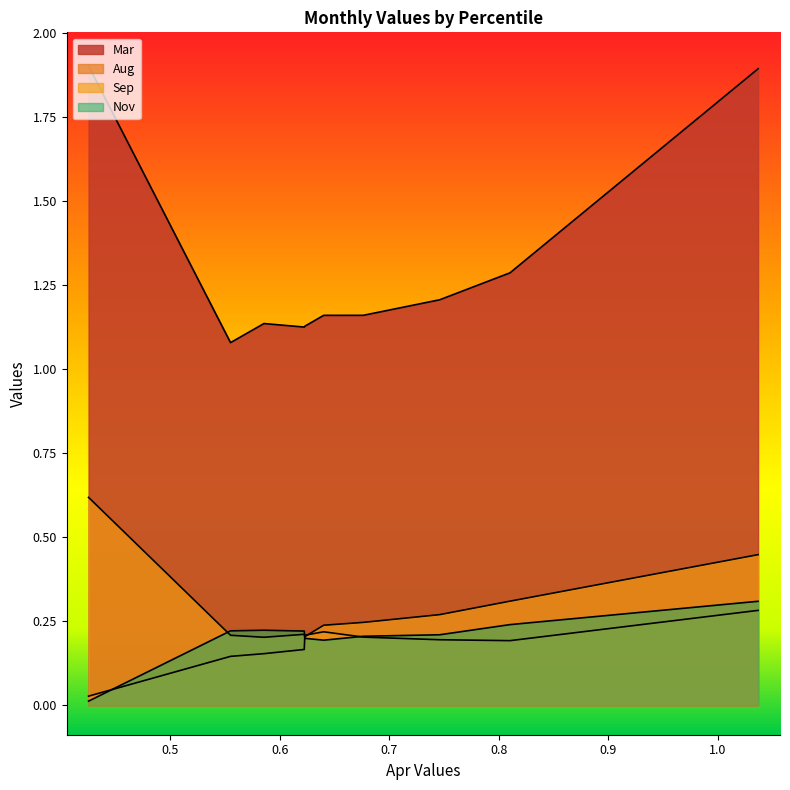

What is the spread (max minus min) of values at pct85?

1.1